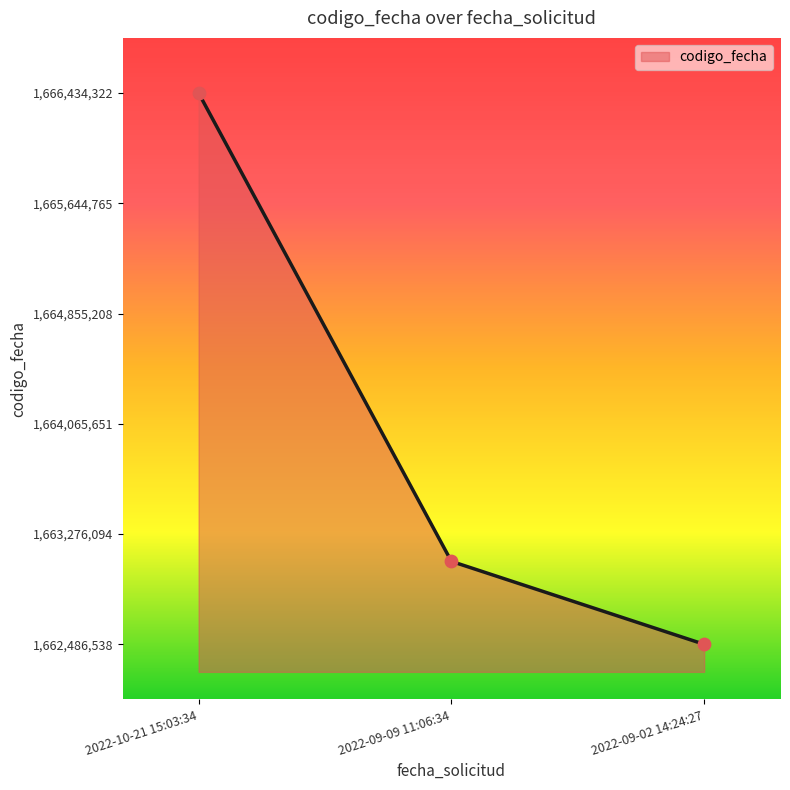

Approximately how many times larger is the value at 2022-09-02 14:24:27 compared to 2022-09-09 11:06:34?

1.0